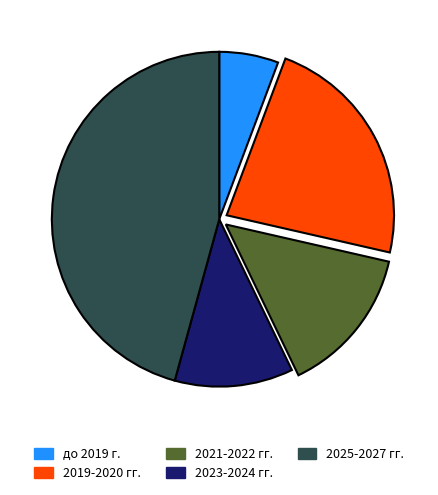

Is there any slice that represents more than half of the pie?

No